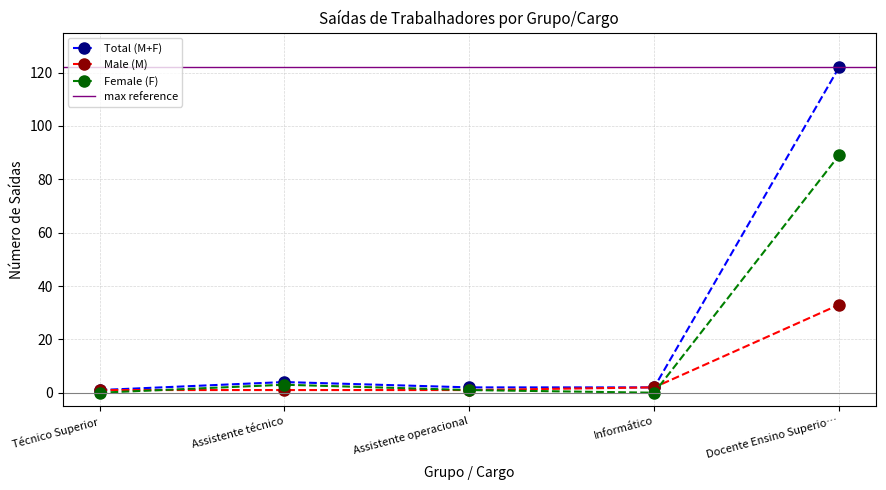

Is the value of Total (M+F) at Docente Ensino Superio… greater than the value of Male (M) at Docente Ensino Superio…?

Yes